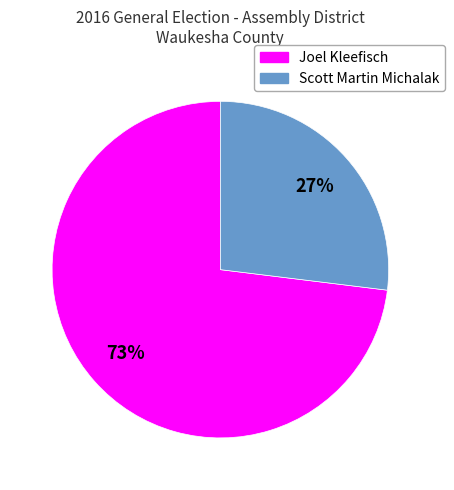

To the nearest percent, what is the average slice percentage?

50%